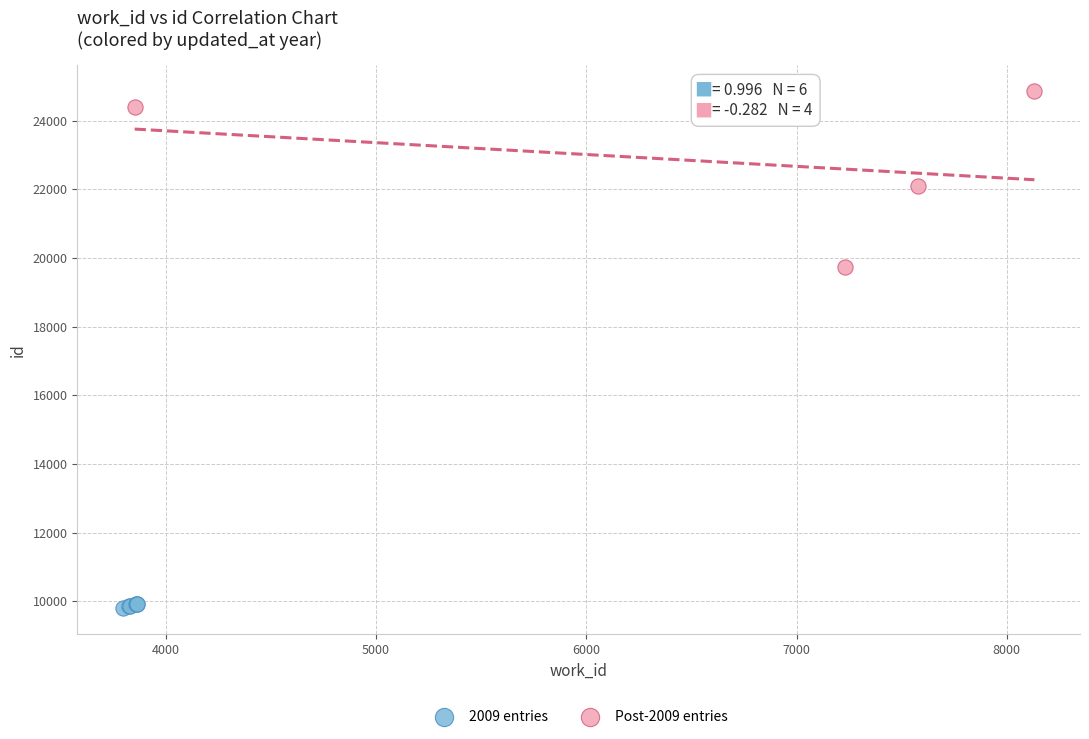

Which series has the widest spread of Y values?

Post-2009 entries